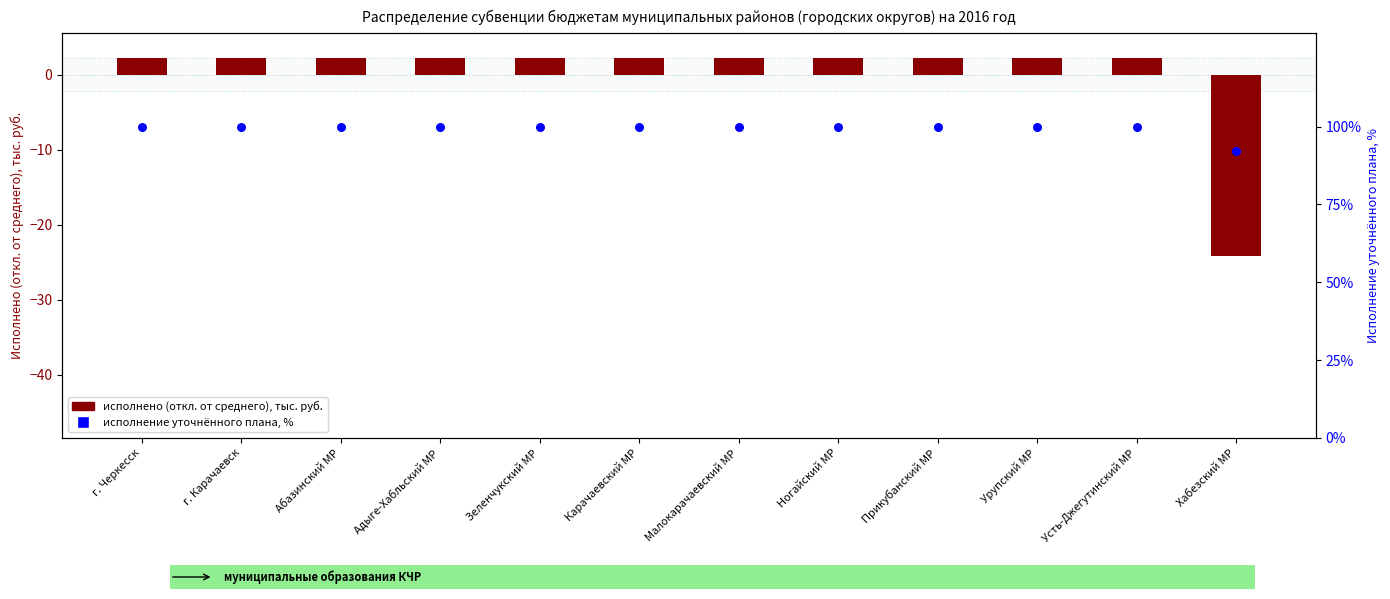

What are all the series names shown in the legend?

исполнено (откл. от среднего), тыс. руб., исполнение уточнённого плана, %